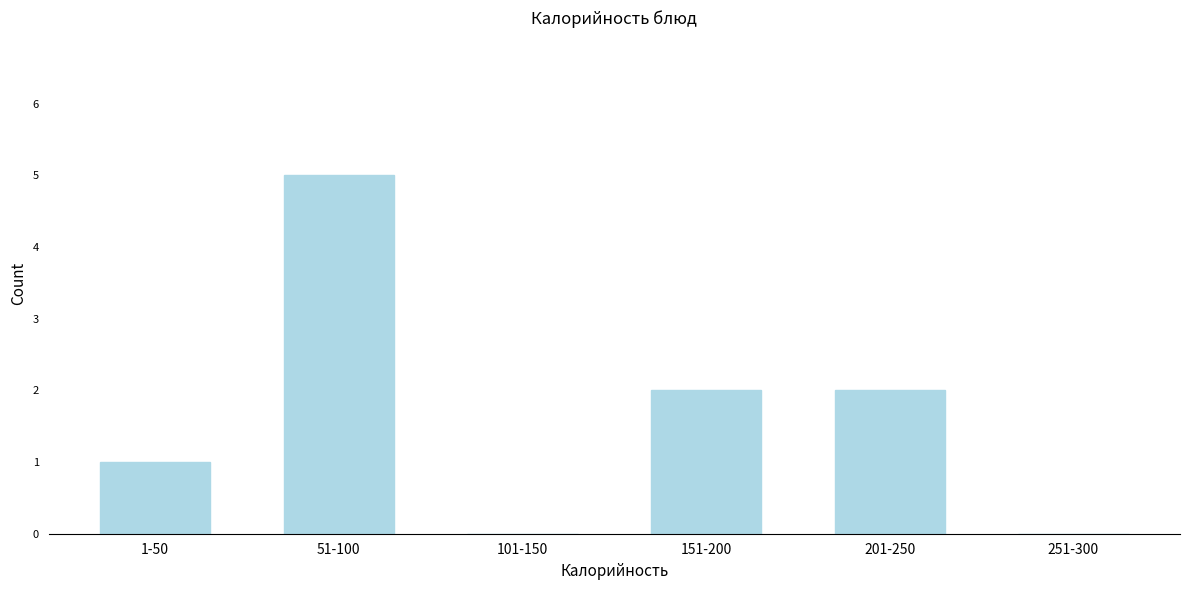

What is the change in value from 1-50 to 201-250?

+1